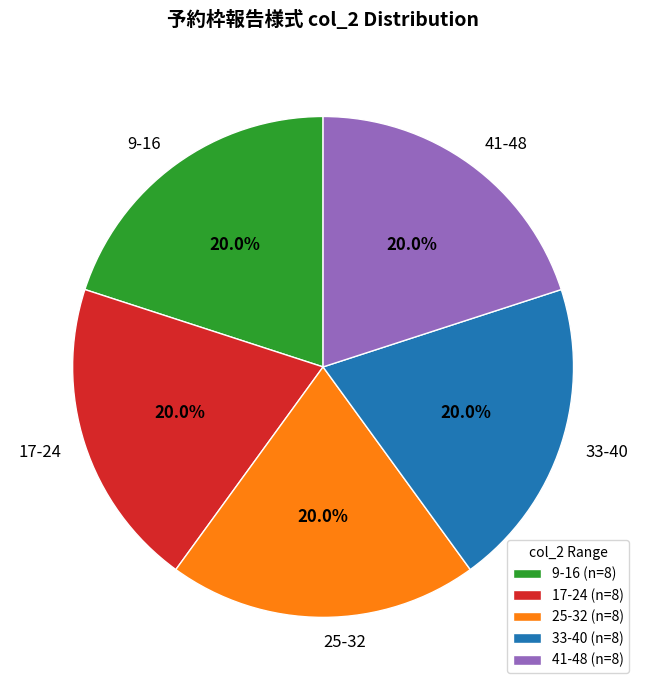

Does any single category account for the majority?

No